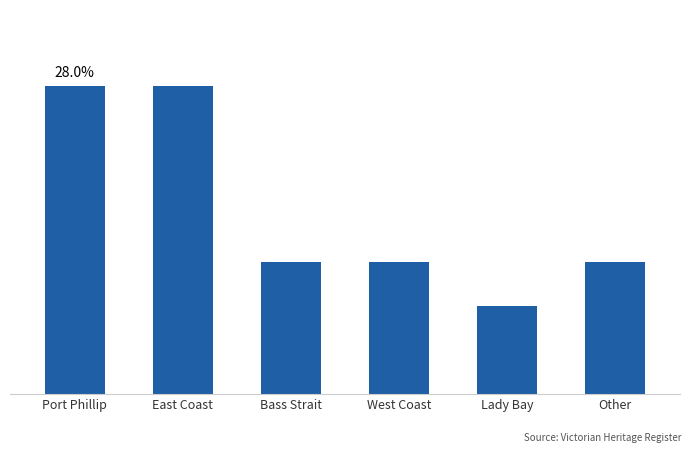

Does the chart contain stacked bars?

No